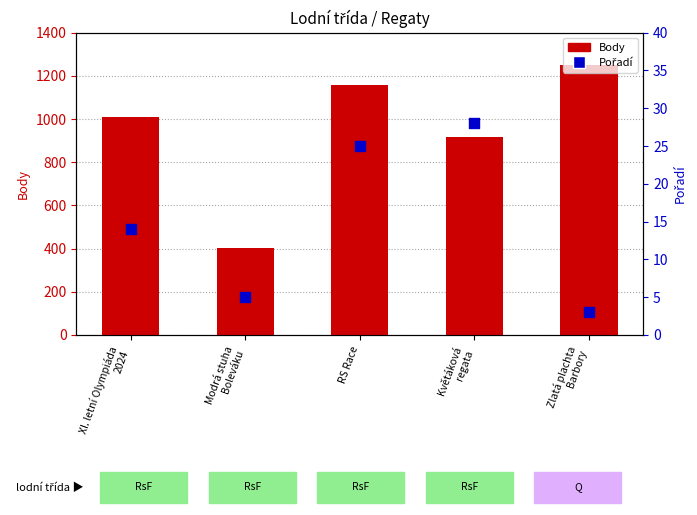

Which series reaches the minimum Y coordinate?

Pořadí